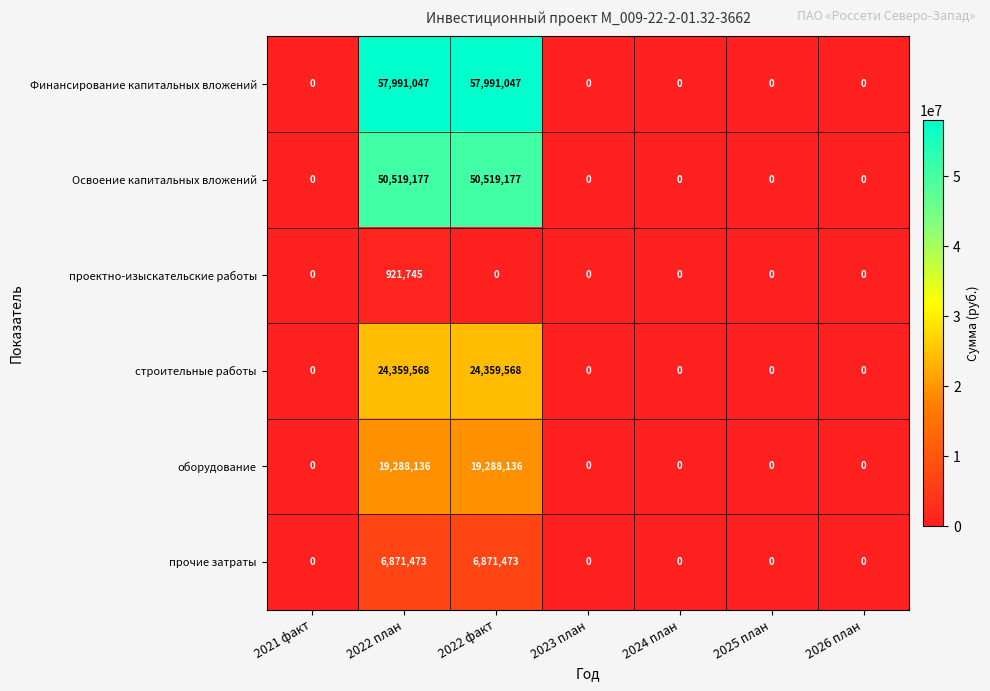

How many data points does each series have?

7